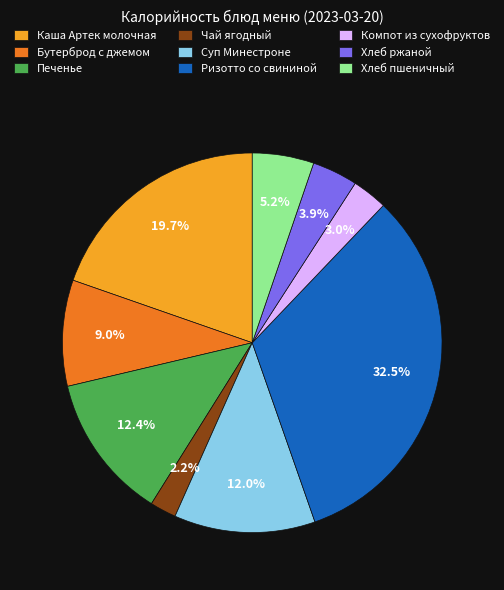

To the nearest percent, what is the difference between the largest and smallest slice percentages?

30%